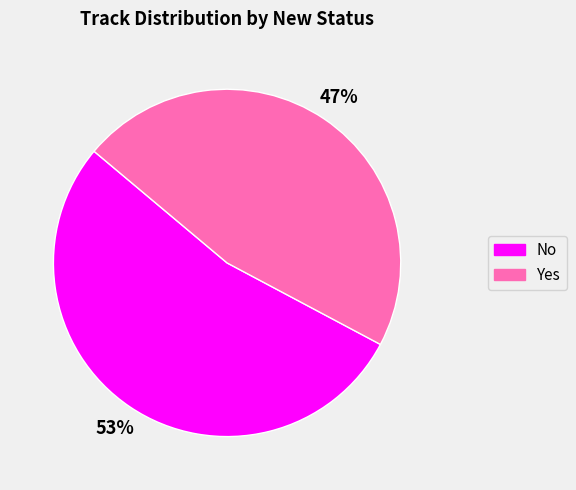

Which slice is the largest?

No